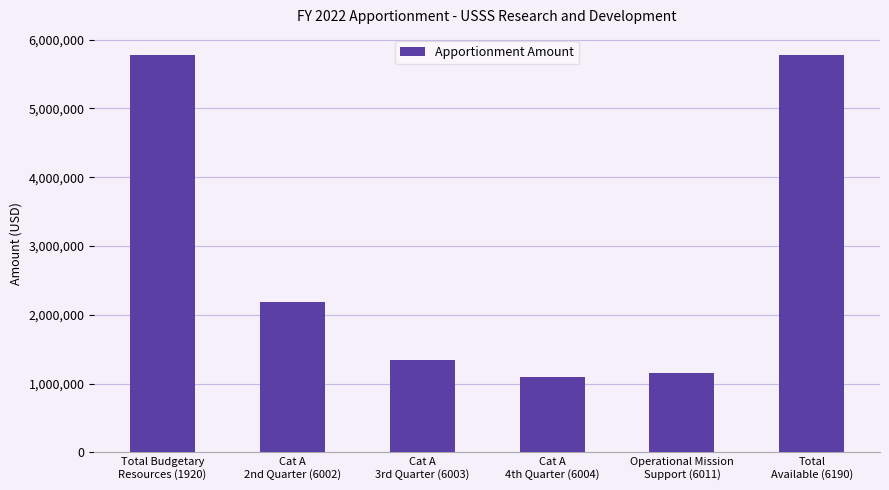

What is the sum of all values?

17337927